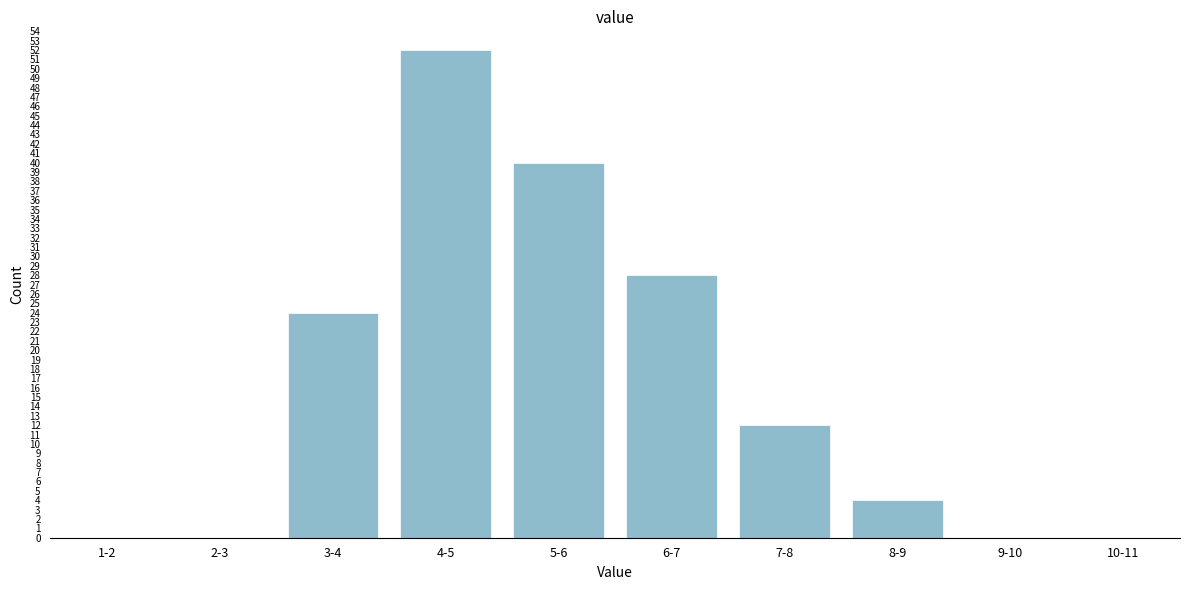

Reading right to left, list all the values displayed in this chart.

10-11=0	9-10=0	8-9=4	7-8=12	6-7=28	5-6=40	4-5=52	3-4=24	2-3=0	1-2=0